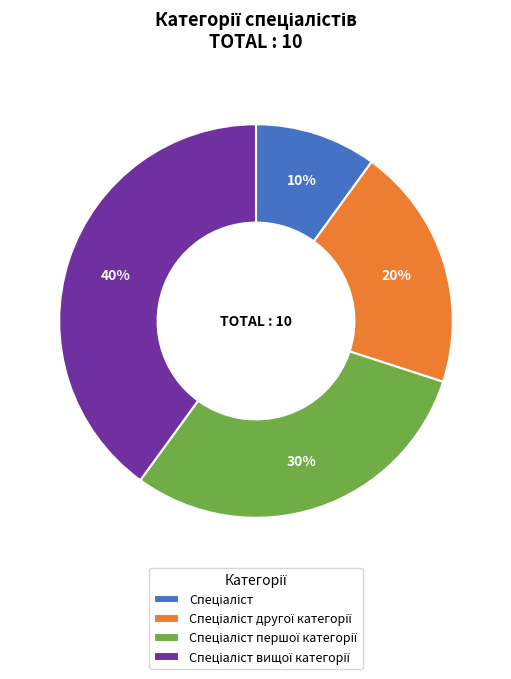

To the nearest percent, what is the difference between the largest and smallest slice percentages?

30%